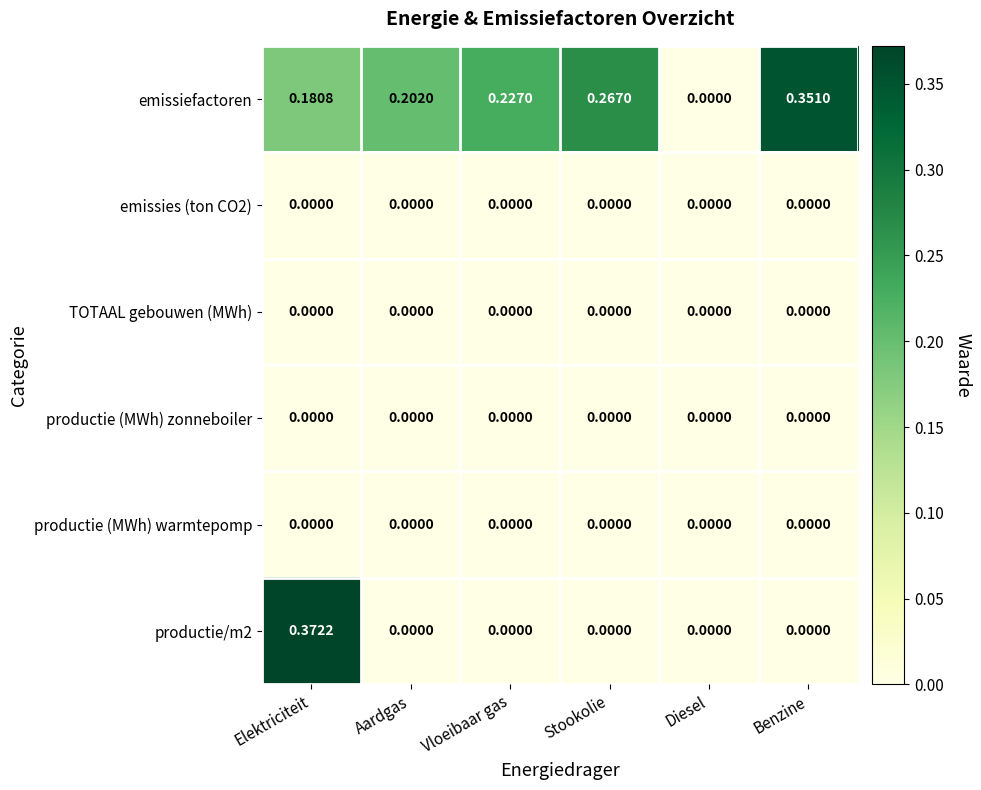

Between Vloeibaar gas and Benzine, which series saw the biggest shift?

emissiefactoren